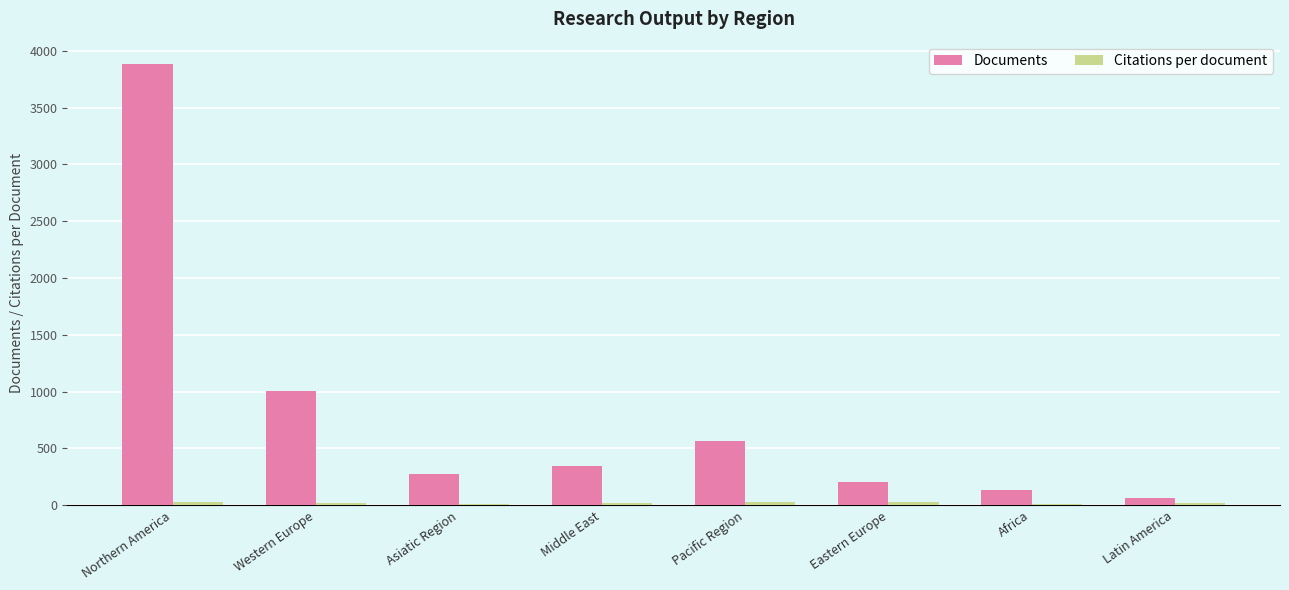

What is the sum of all Documents values?

6476.0